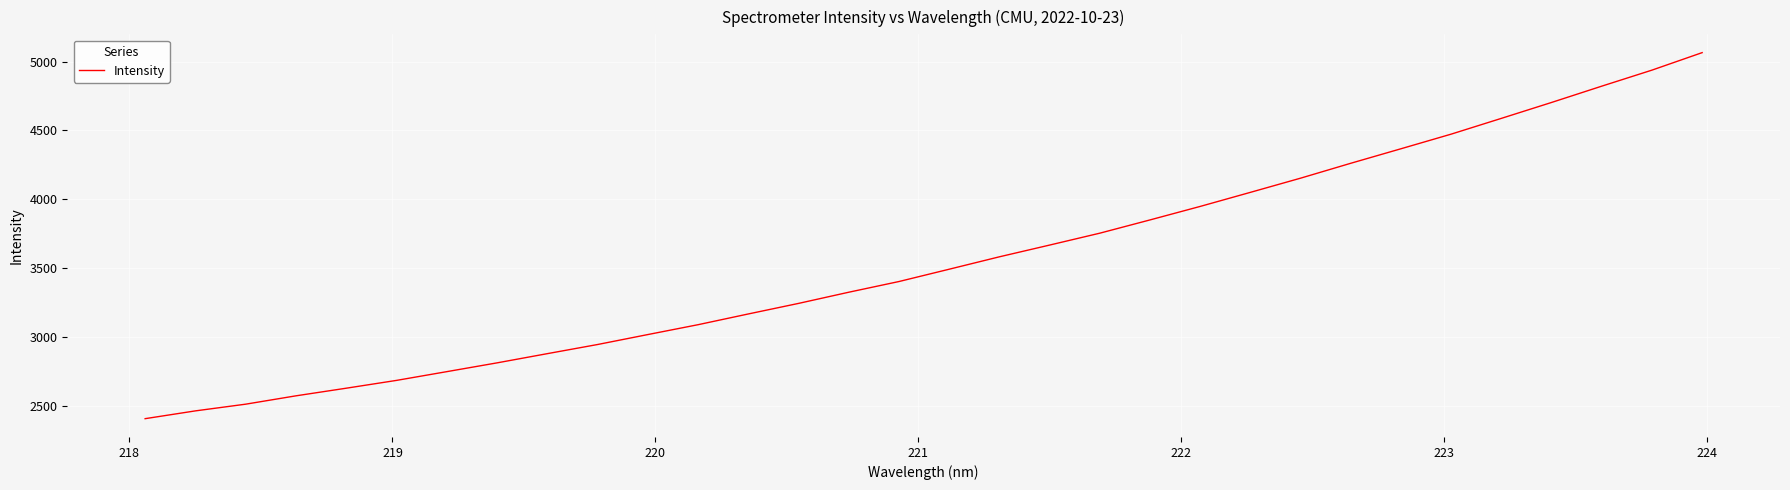

Does the chart have visible grid lines?

Yes